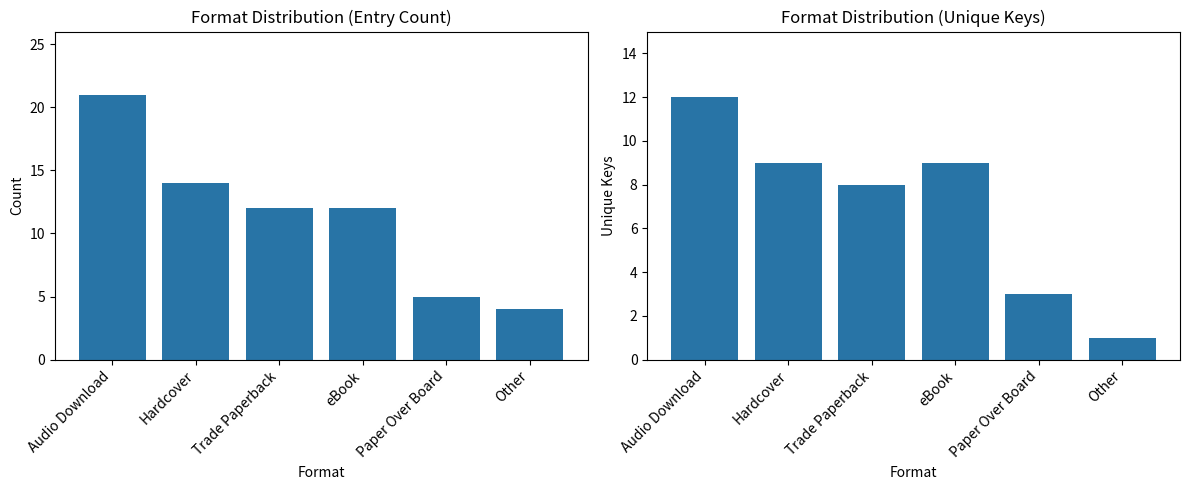

How many distinct data groups are displayed?

2